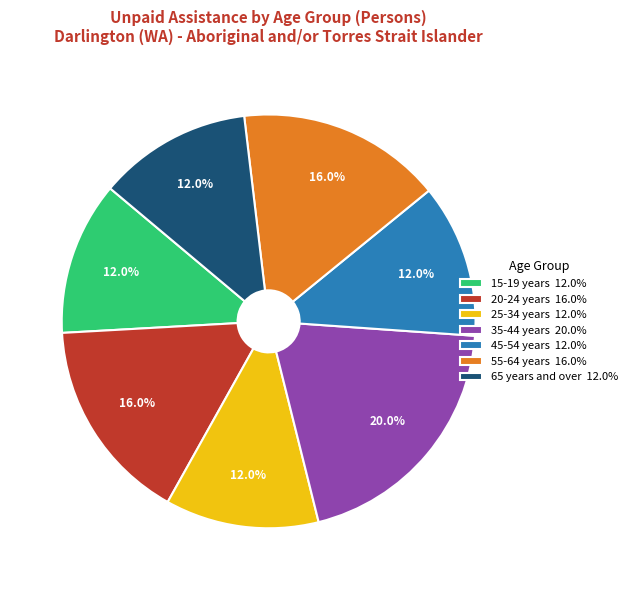

To the nearest percent, what portion does 65 years and over represent?

12%